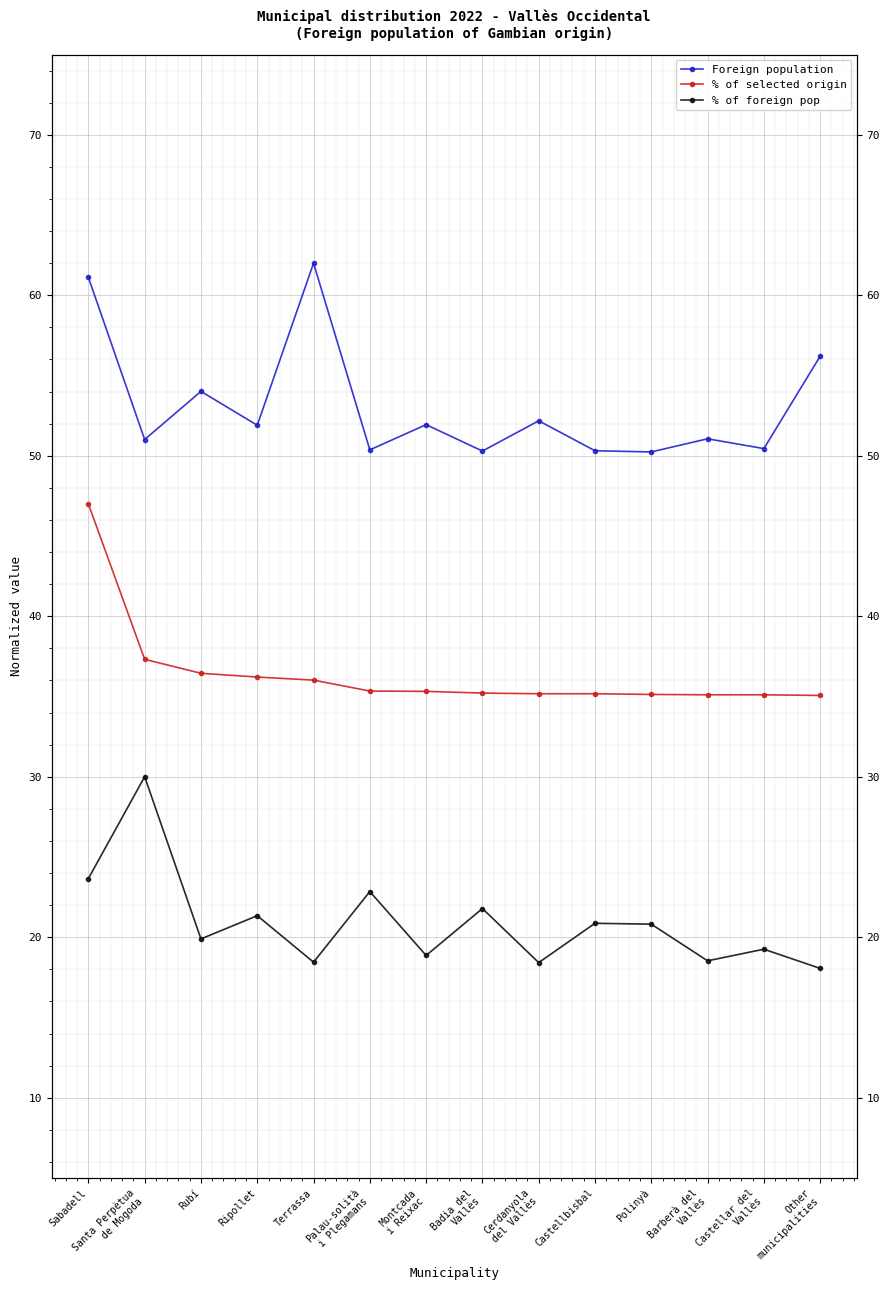

Between Castellar del
Vallès and Ripollet, which is larger?

Ripollet